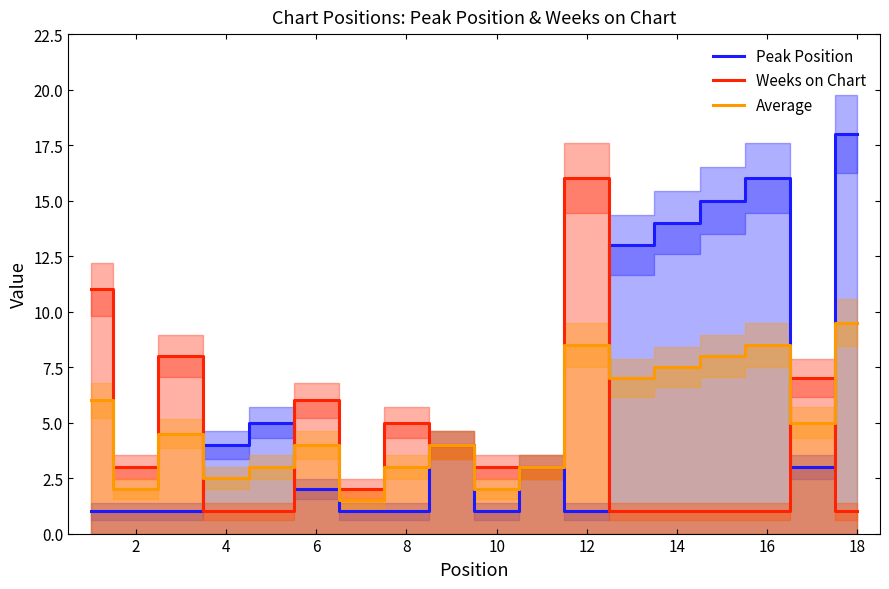

Is it true that Weeks on Chart equals 3.0 at 2?

True